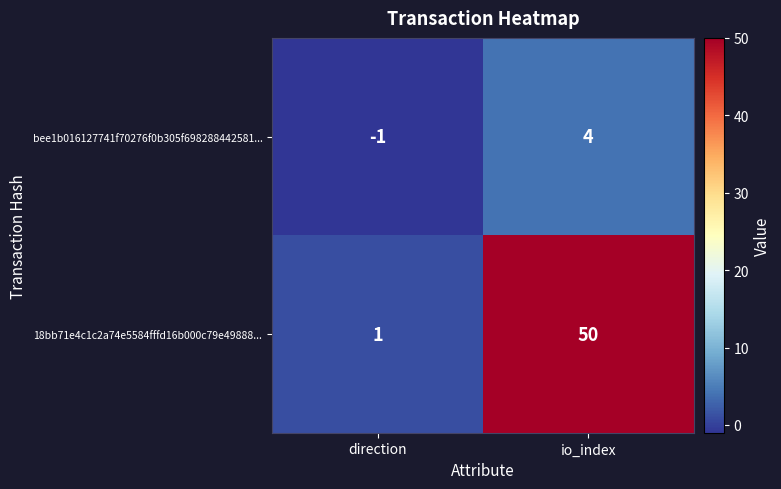

Which series has the widest spread of values?

18bb71e4c1c2a74e5584fffd16b000c79e49888...